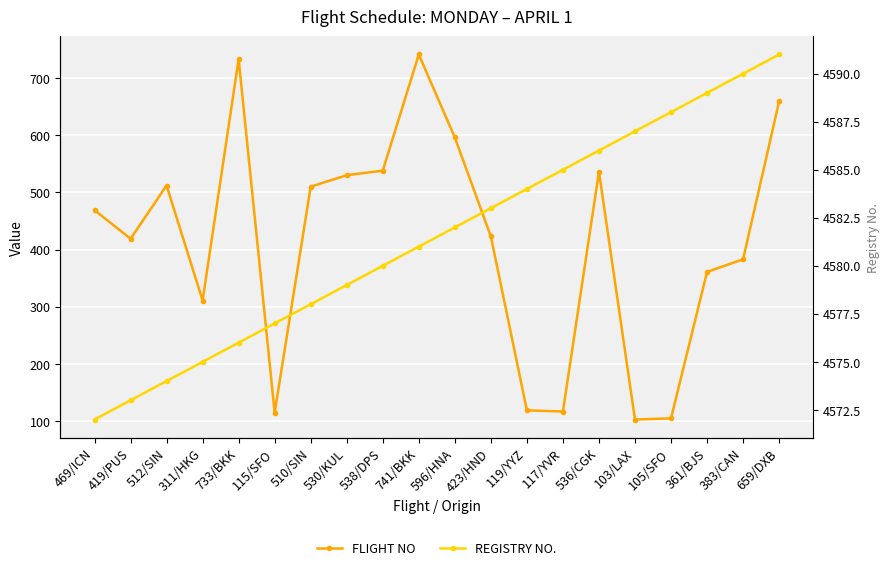

List the series in order of their overall mean, lowest first.

FLIGHT NO, REGISTRY NO.